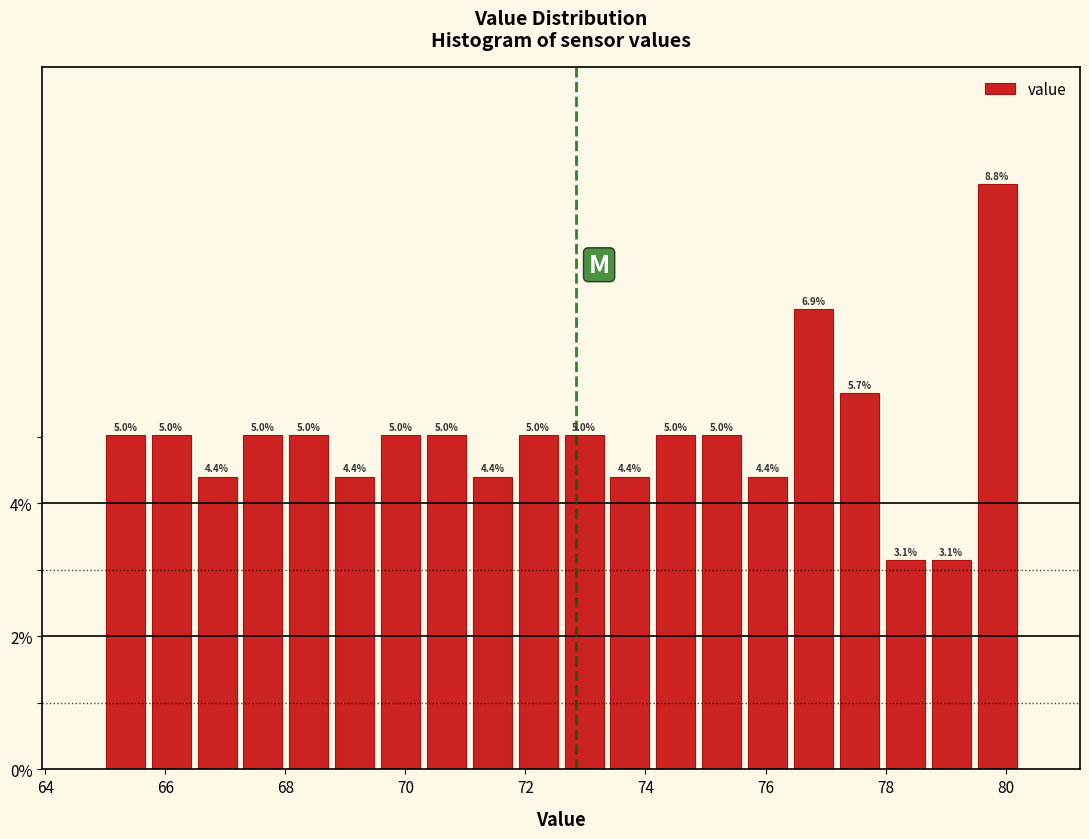

Around what value on the x-axis is the tallest bar? Give the approximate position of its centre, as read against the axis.

79.8